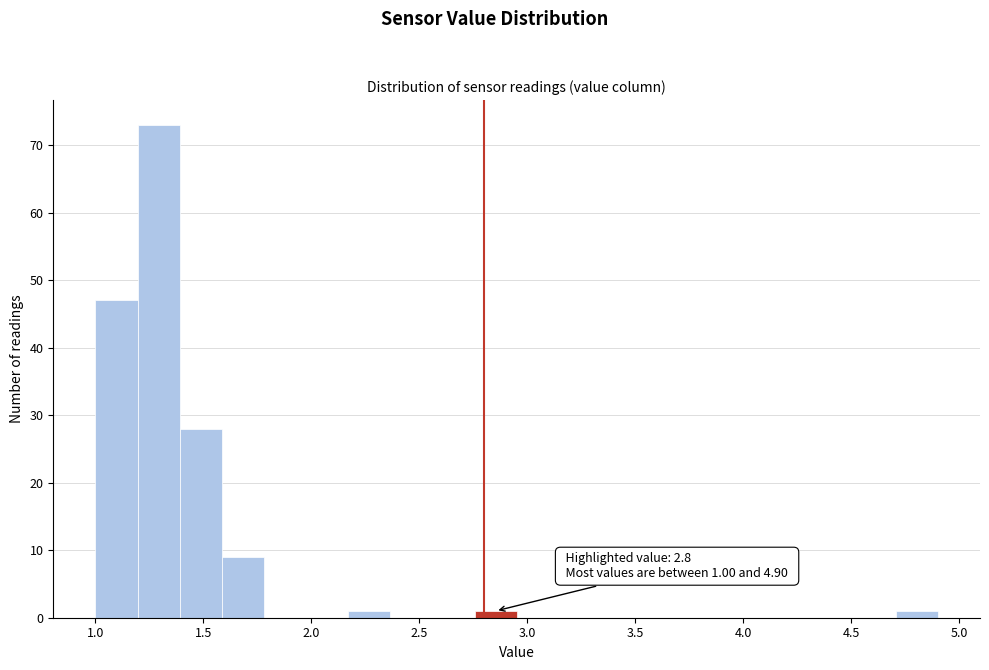

Read against the x-axis, roughly where is the centre of the tallest bar?

1.30